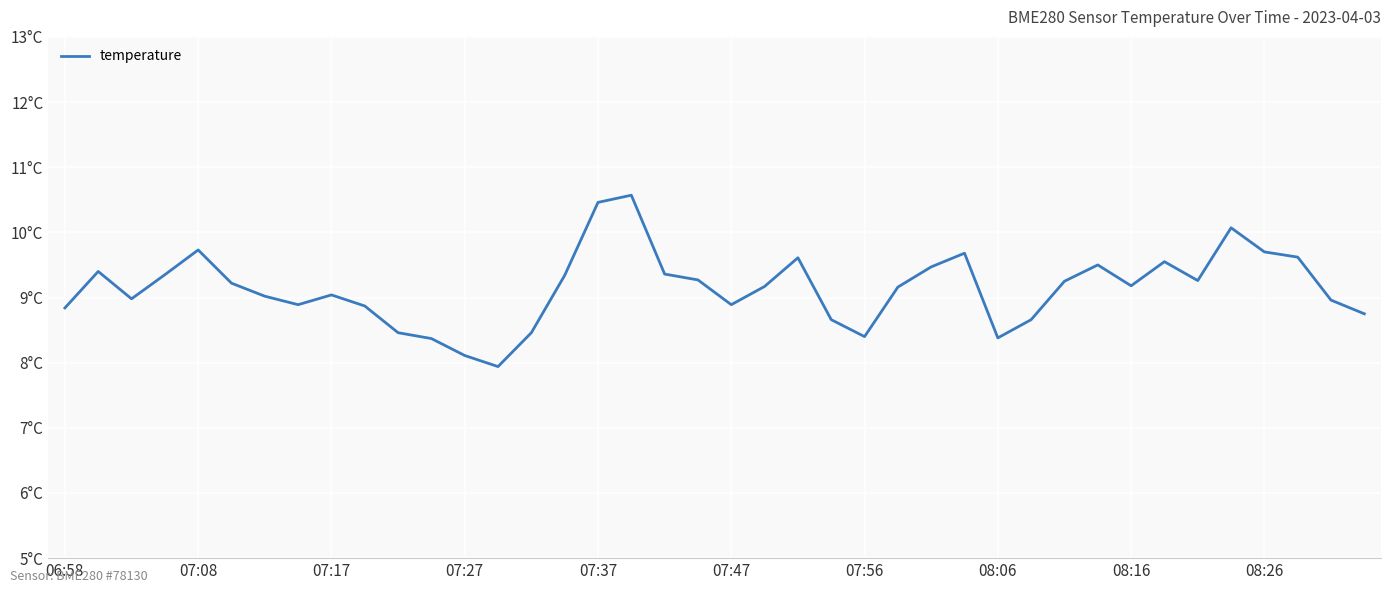

True or false: the data has more than 2 interior local peaks.

True